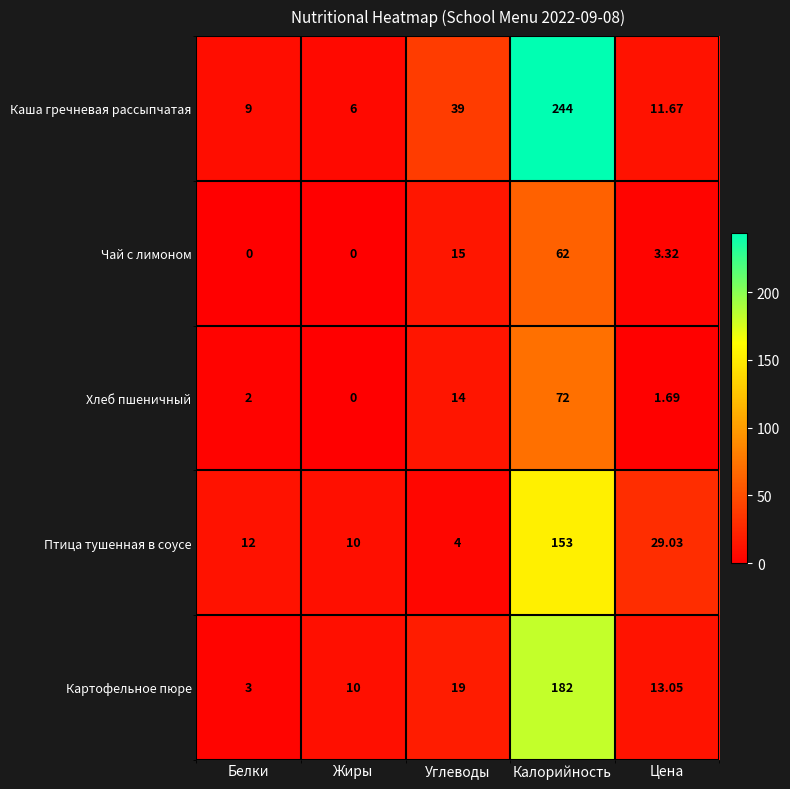

How many categories are shown in the chart?

5